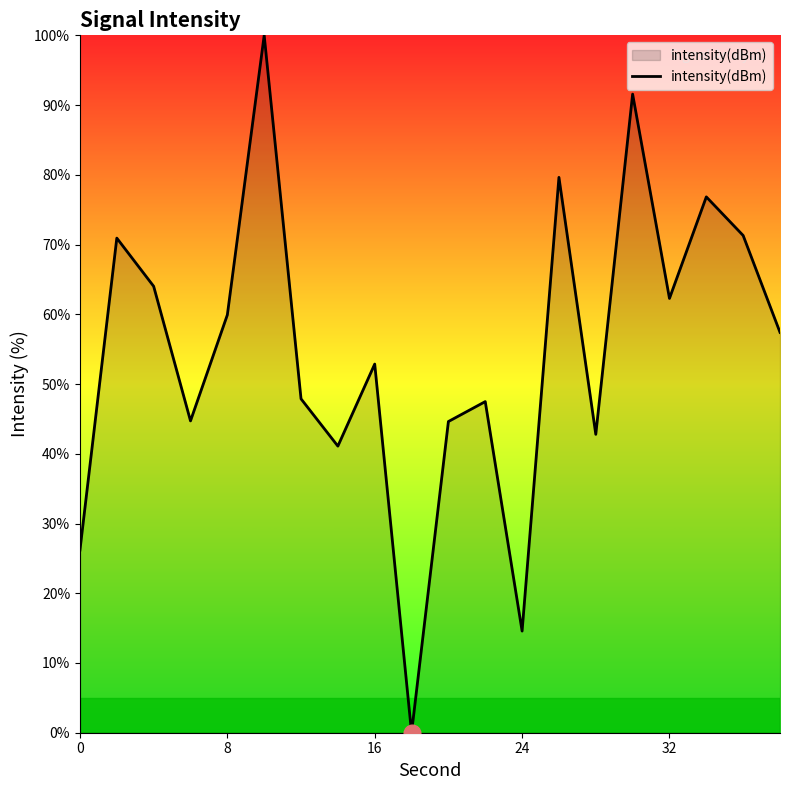

What is the maximum value shown in the chart?

100.0